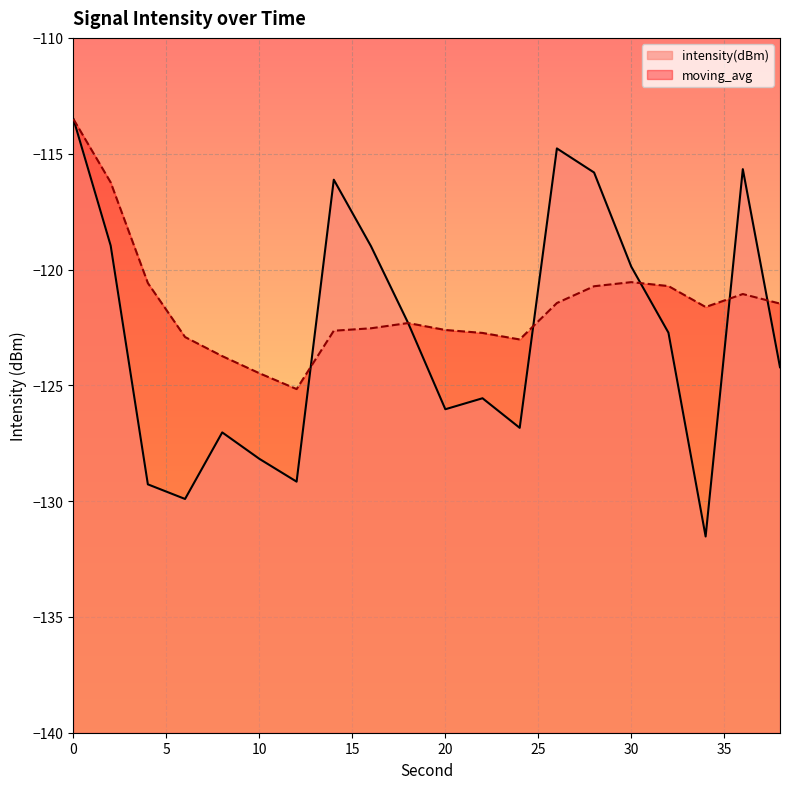

Where is intensity(dBm) nearest to the value -122?

18